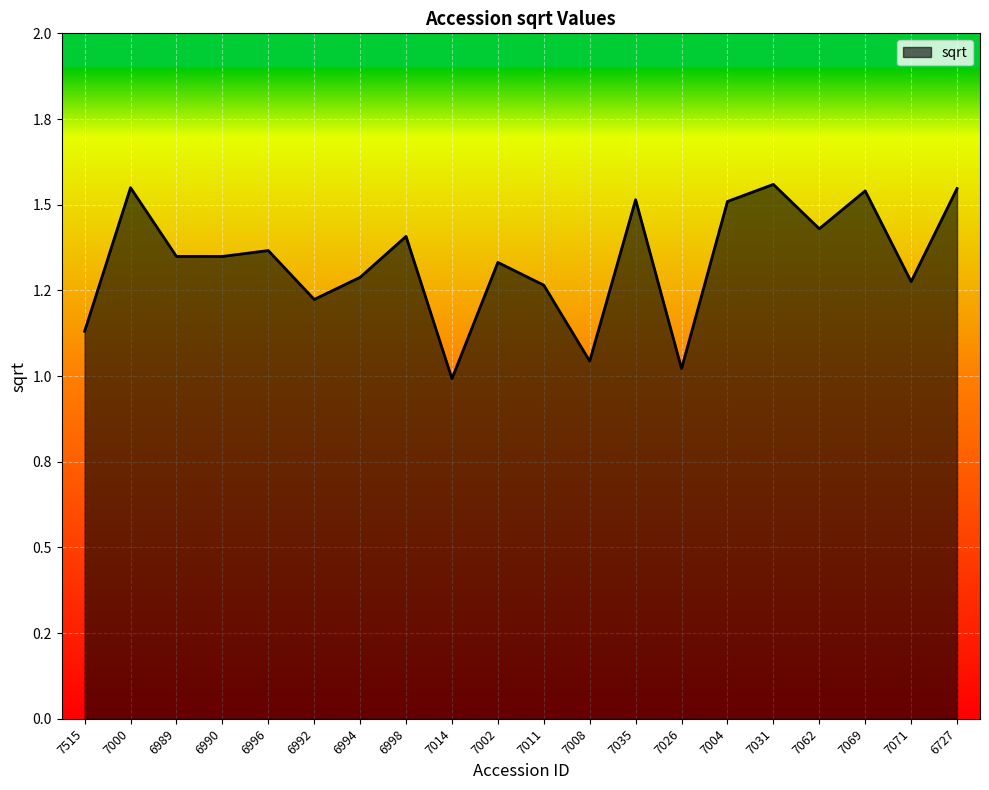

What is the maximum value shown in the chart?

1.6